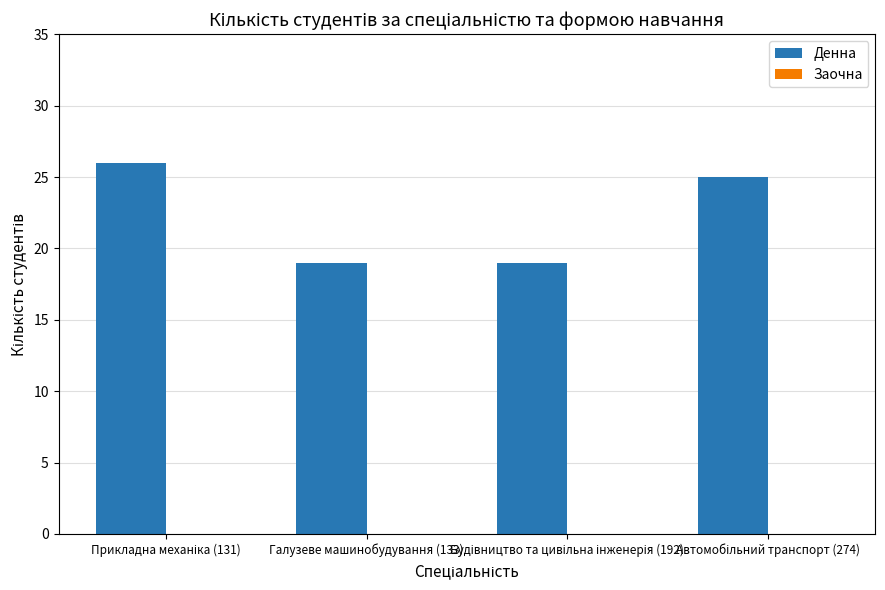

Is it true that the value at Галузеве машинобудування (133) is 9?

False